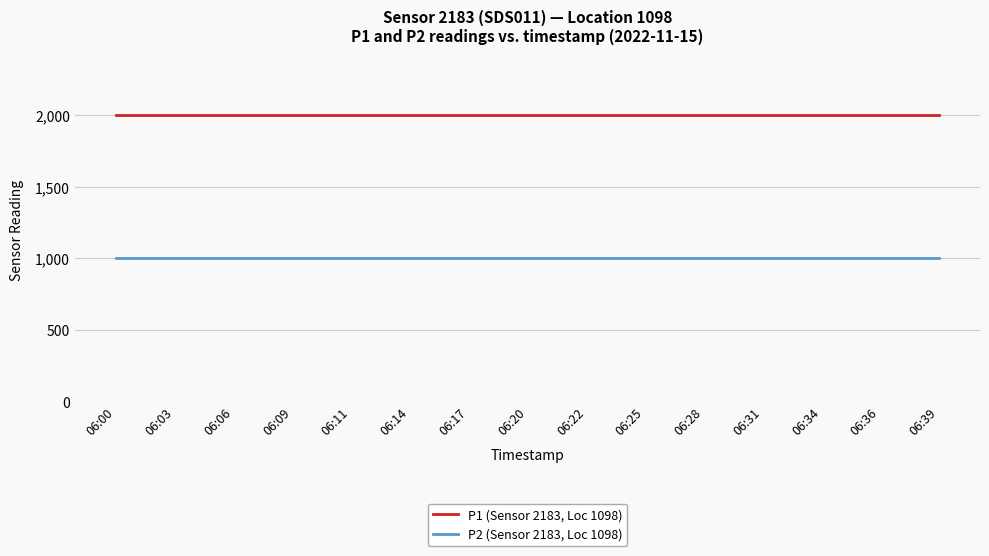

What is the highest value of the P2 (Sensor 2183, Loc 1098) series?

999.9